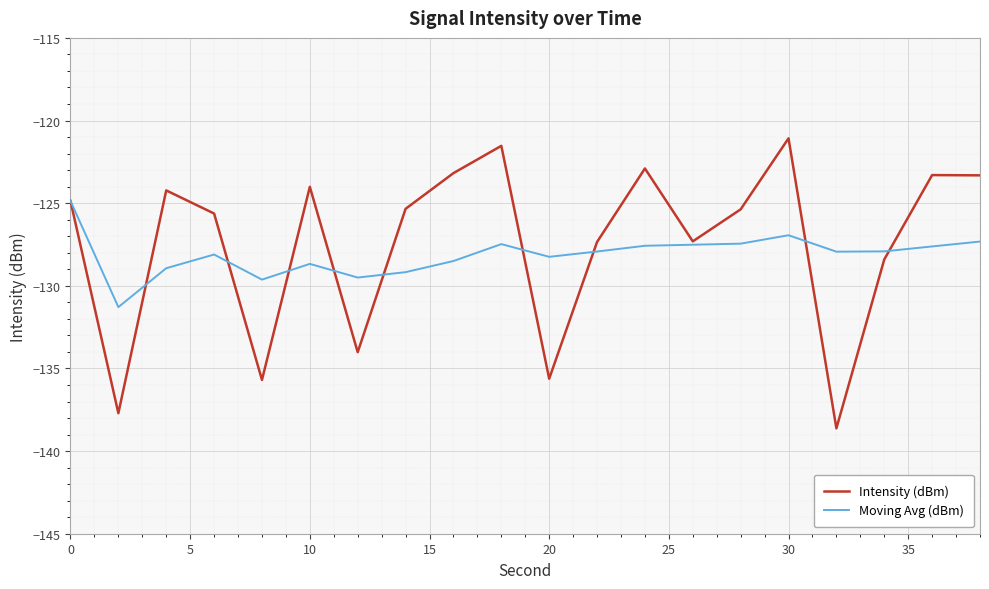

Which series has the widest spread of values?

Intensity (dBm)